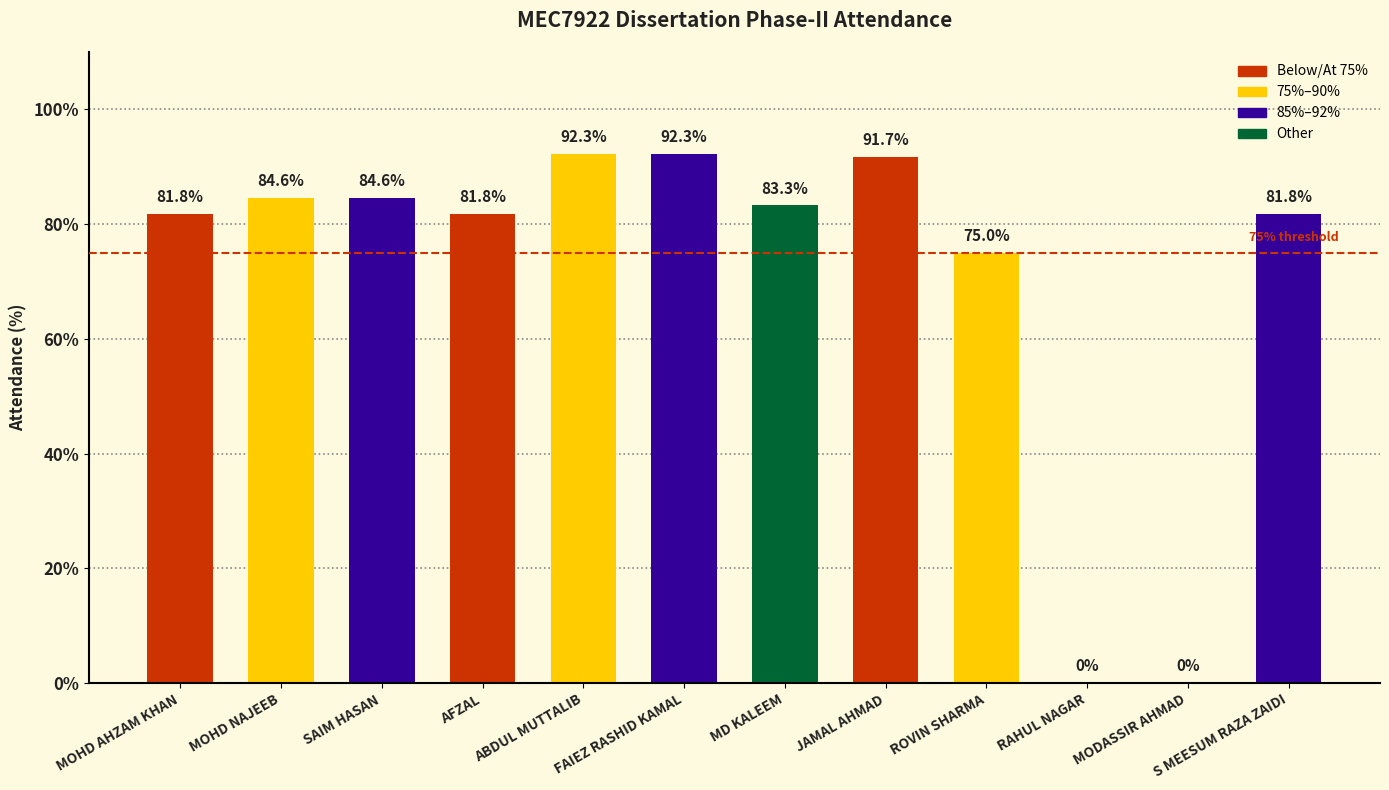

Reading left to right, what are all the values shown in this chart?

81.8	84.6	84.6	81.8	92.3	92.3	83.3	91.7	75.0	0.0	0.0	81.8